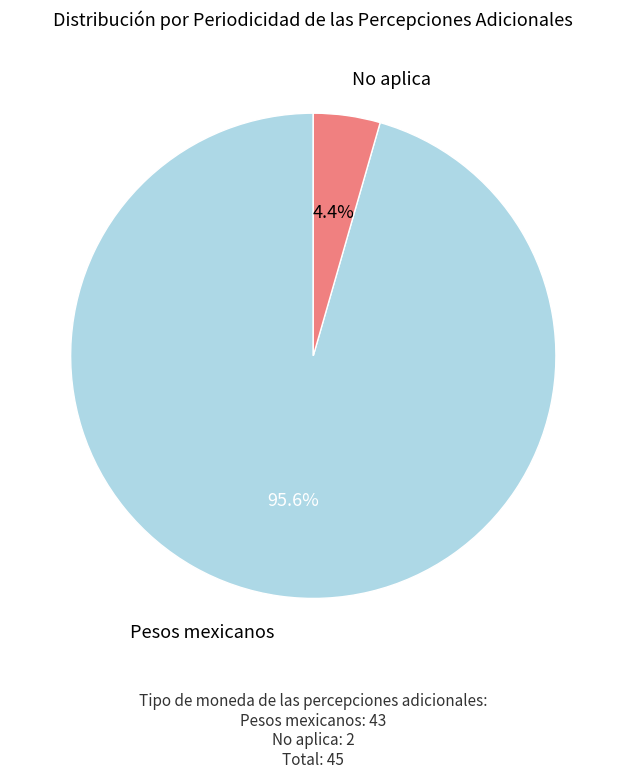

Does No aplica account for over 50% of the chart?

No